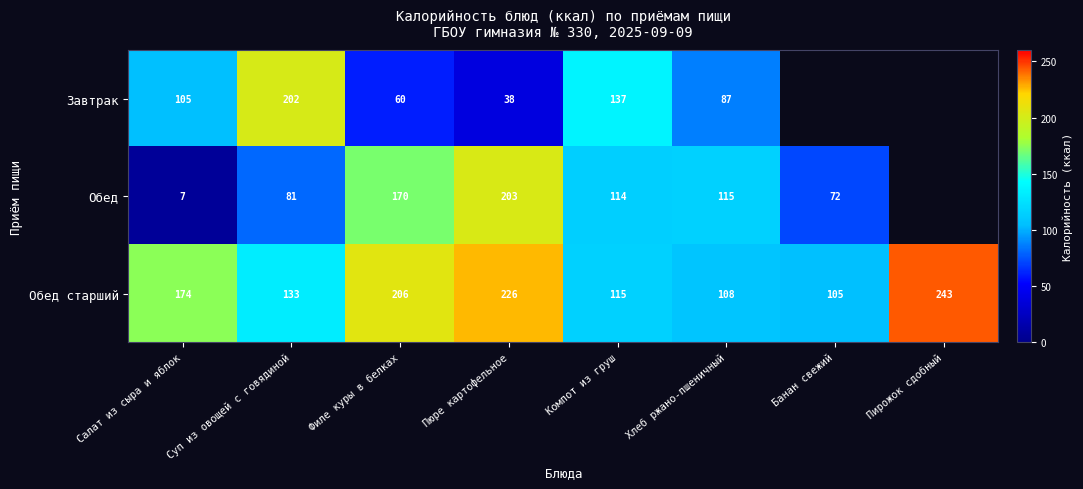

List the labels in order of Обед старший value, smallest first.

Банан свежий, Хлеб ржано-пшеничный, Компот из груш, Суп из овощей с говядиной, Салат из сыра и яблок, Филе куры в белках, Пюре картофельное, Пирожок сдобный